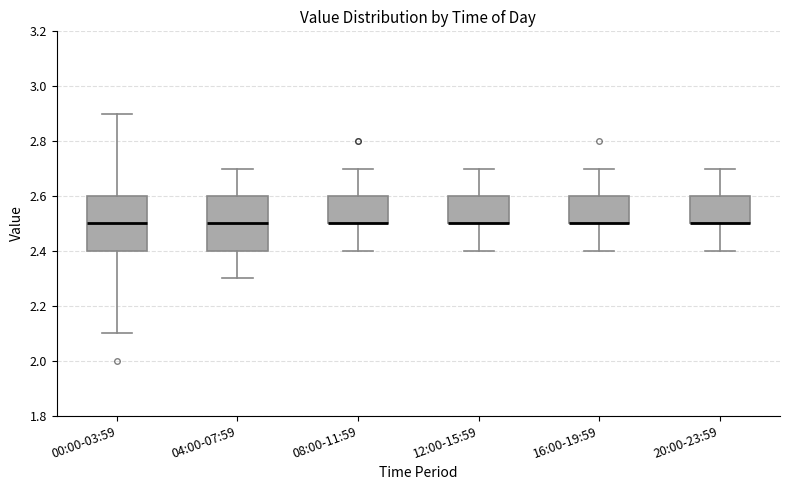

Where does the upper whisker of the box for 04:00-07:59 end on the y-axis? The values are not printed on the chart, so give them approximately, as read against the axis.

2.7